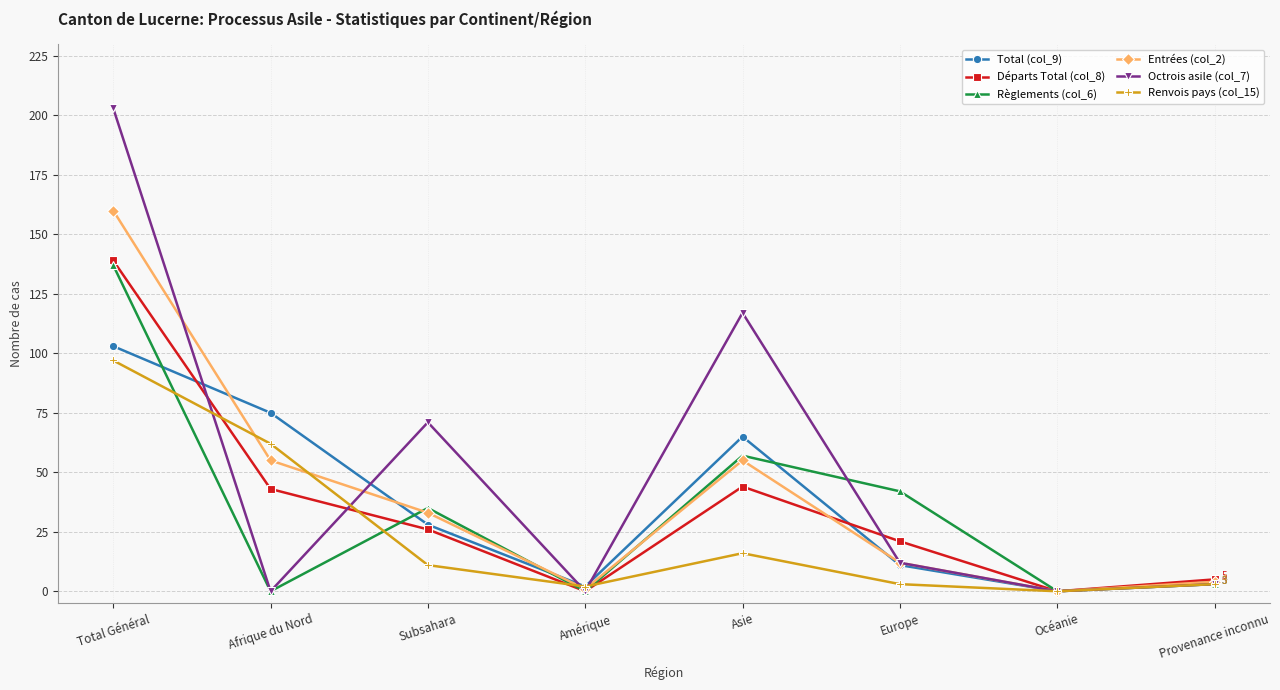

True or false: Octrois asile (col_7) and Renvois pays (col_15) cross at least once.

True